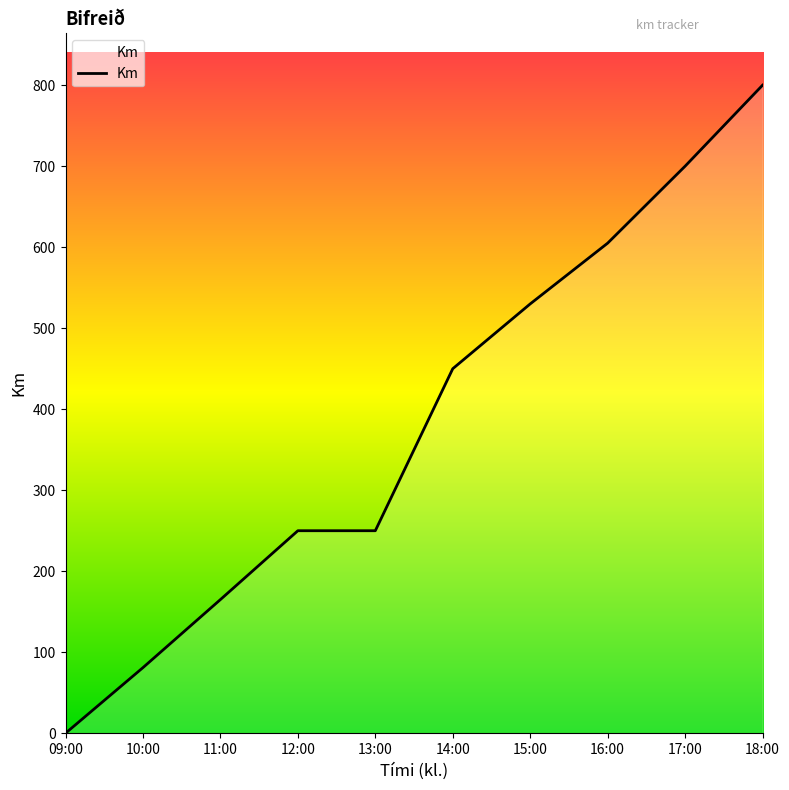

True or false: the data shows 165 at 11:00.

True